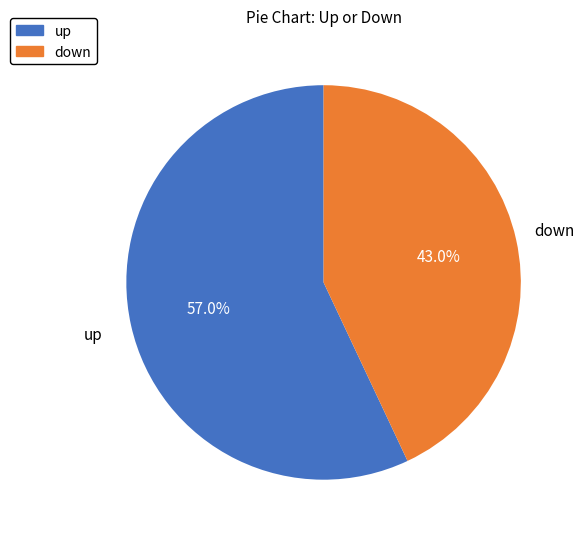

To the nearest percent, what portion does up represent?

57%